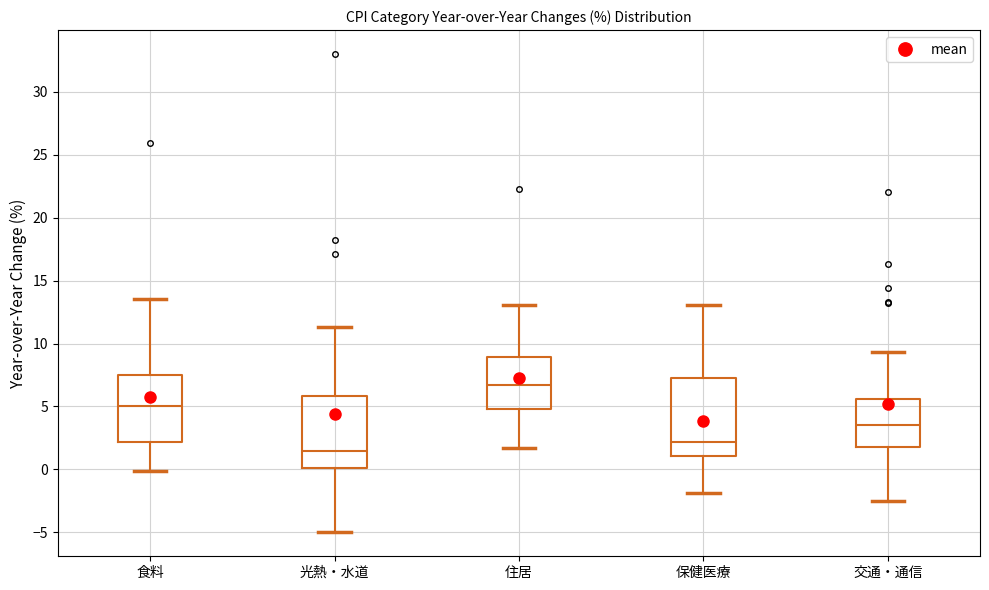

Which box has the lowest median line?

光熱・水道